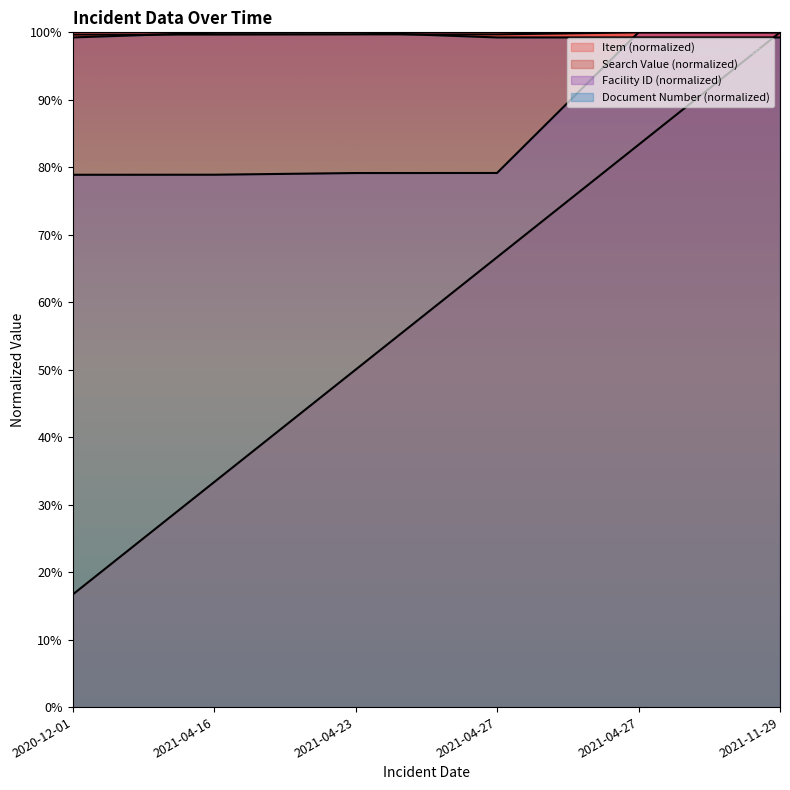

What is the approximate value of Facility ID at 2021-04-27?

79.2